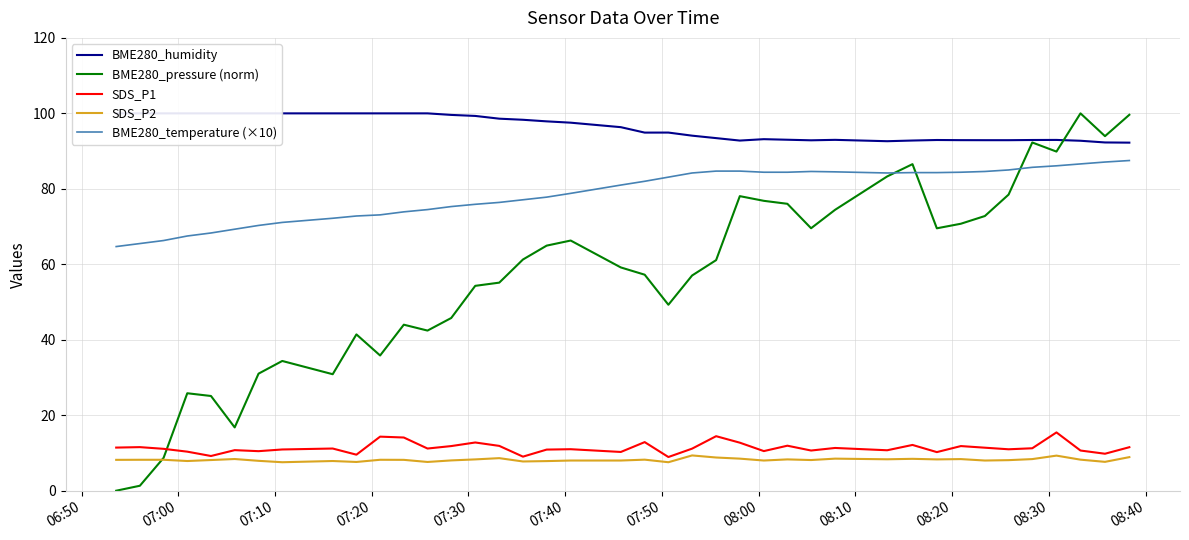

In BME280_temperature (×10), how many points are higher than both neighbors (excluding endpoints)?

1